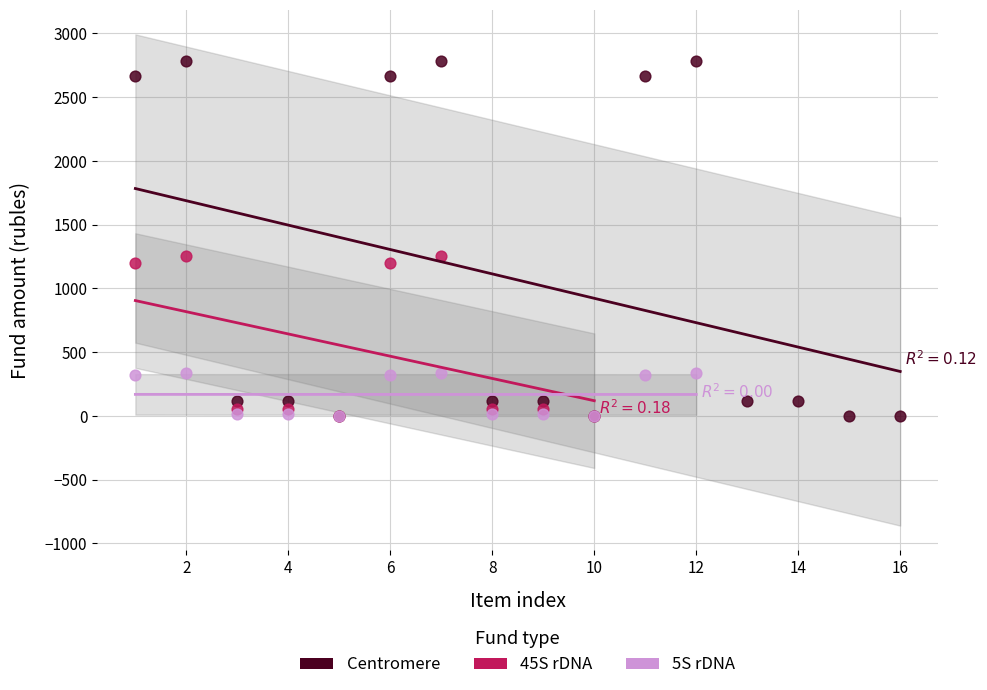

Which series contains the highest Y value?

Centromere